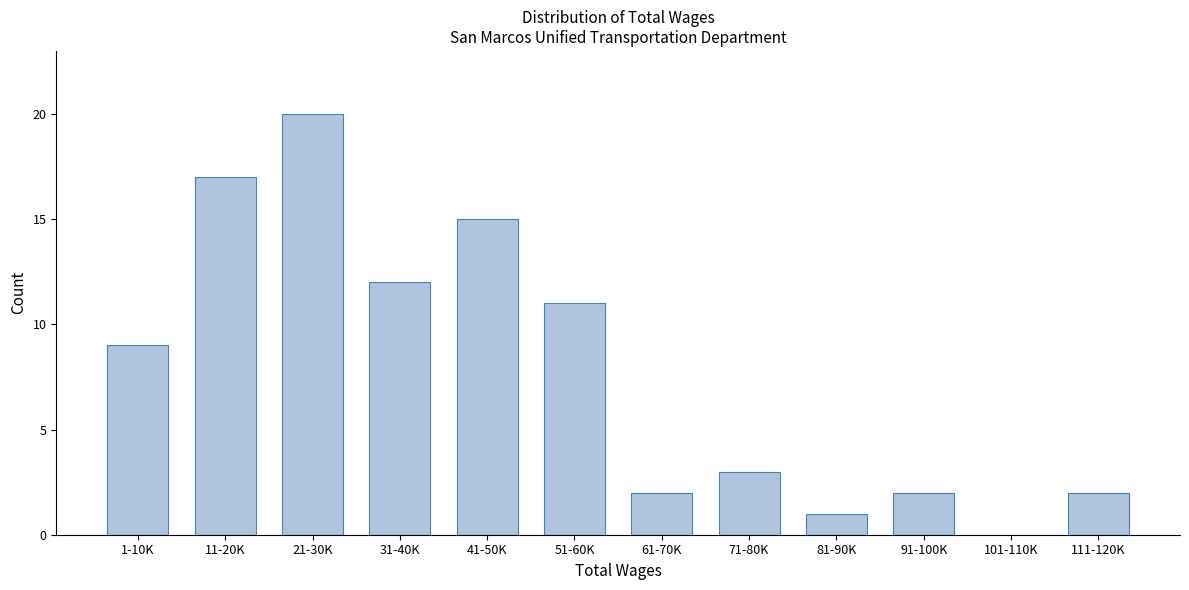

Reading right to left, extract all data points from this chart.

111-120K=2	101-110K=0	91-100K=2	81-90K=1	71-80K=3	61-70K=2	51-60K=11	41-50K=15	31-40K=12	21-30K=20	11-20K=17	1-10K=9